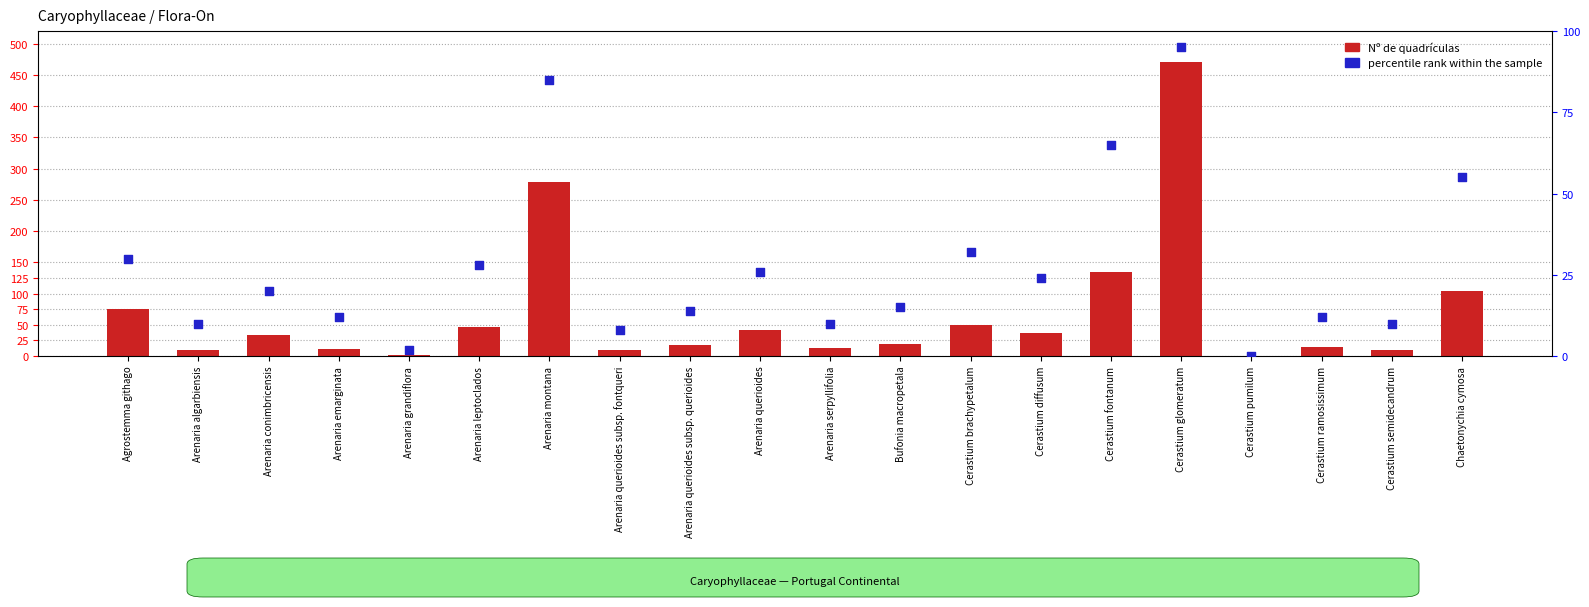

Is the value of percentile rank within the sample at Cerastium brachypetalum greater than the value of Nº de quadrículas at Cerastium ramosissimum?

Yes